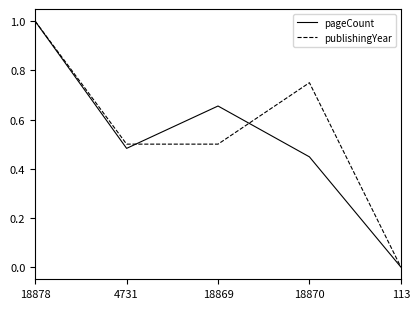

What position from the right is 113?

1